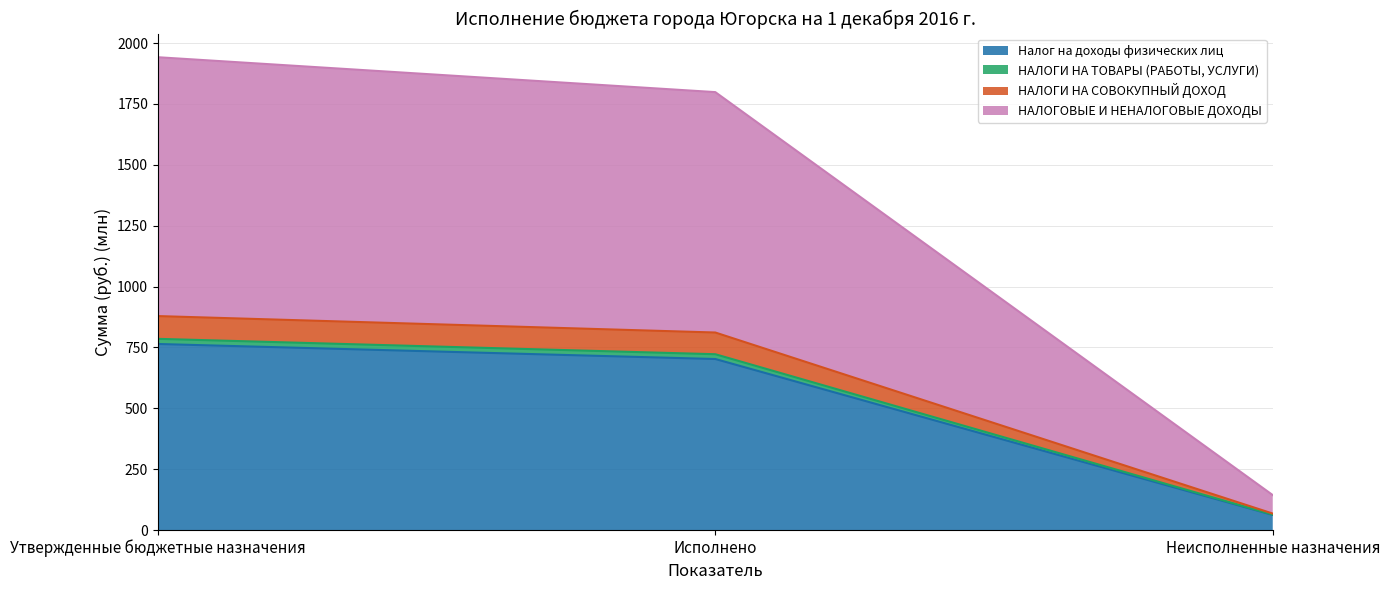

At how many categories does at least one series exceed 1761?

2